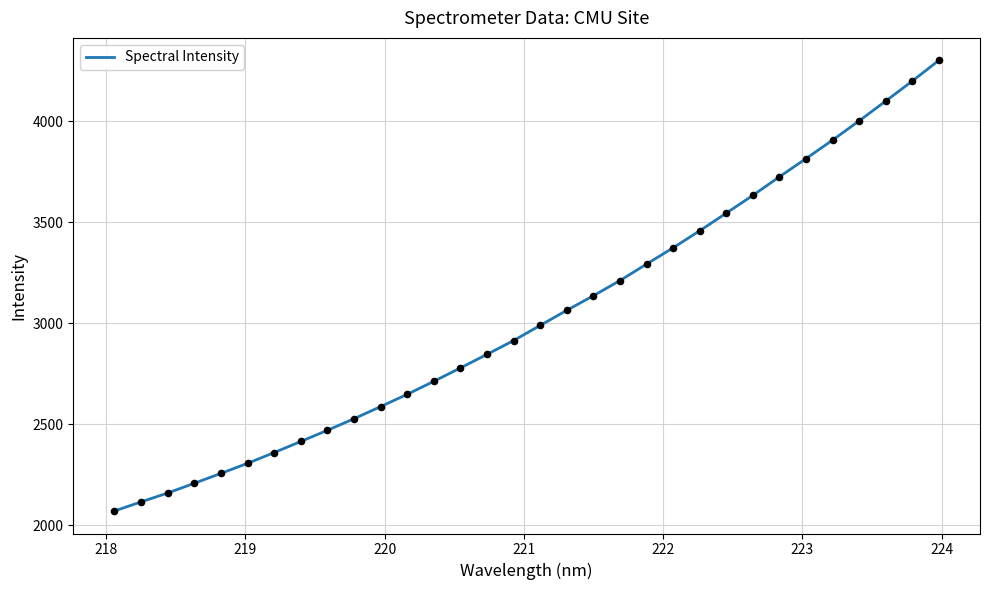

What is the smallest value displayed?

2071.7